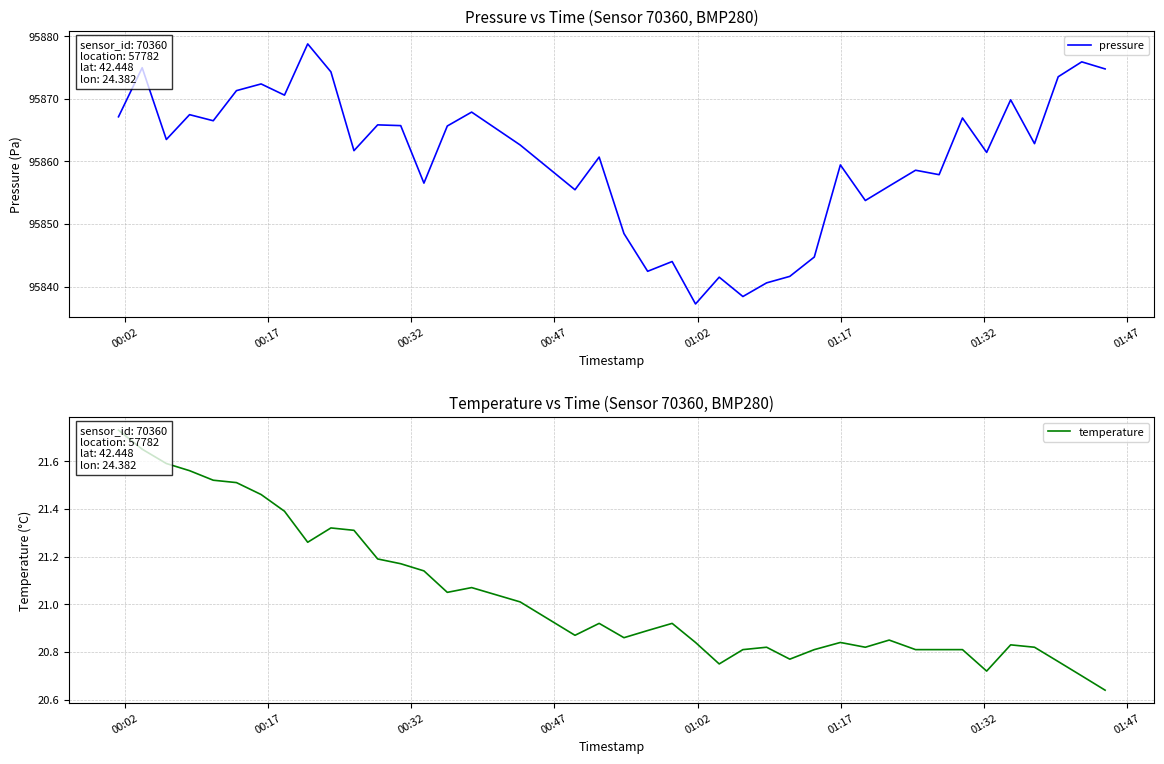

What is the highest value of the pressure series?

95878.8